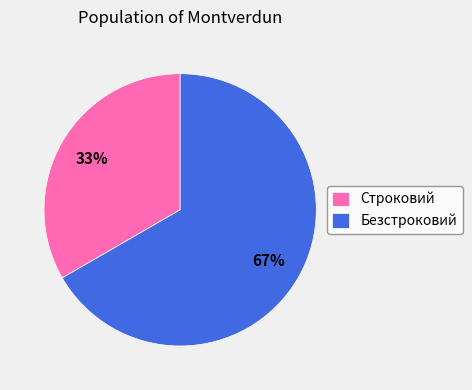

What is the smallest slice in the pie chart?

Строковий